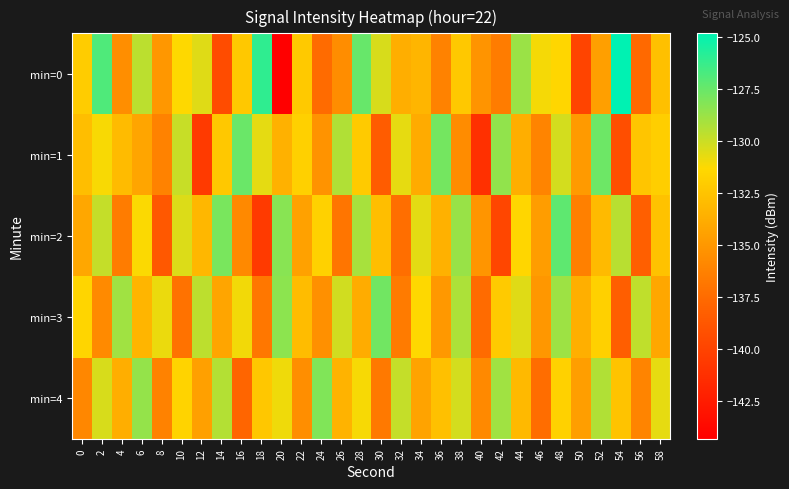

What is the total value across all series at 2?

-653.8